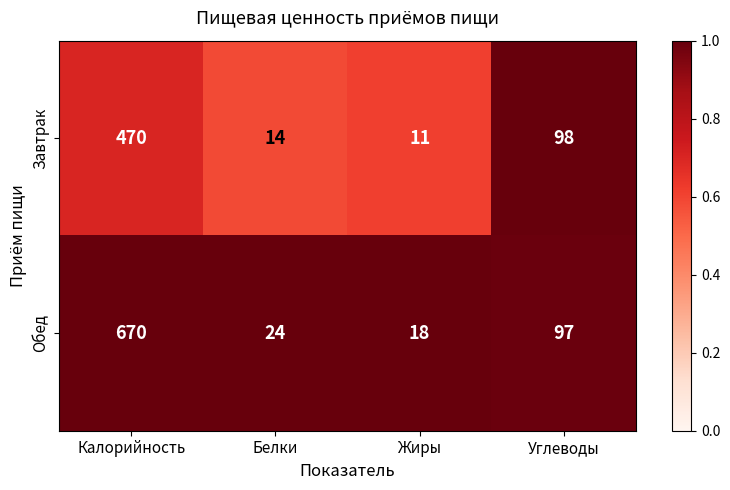

What is the total value across all series at Углеводы?

195